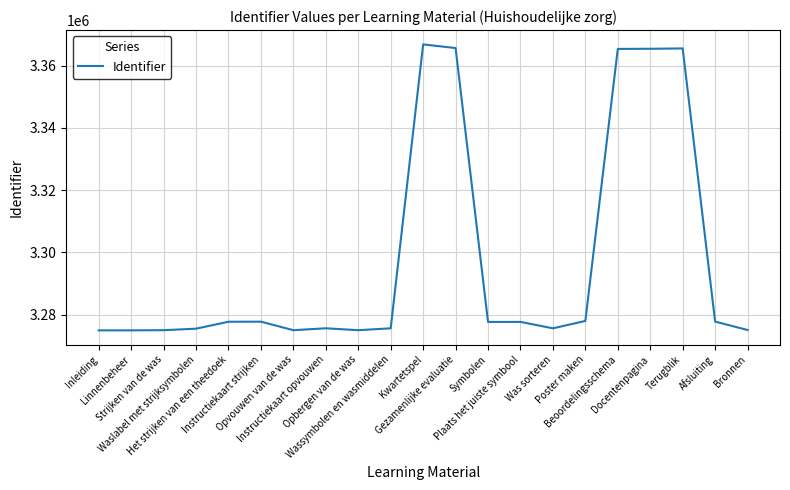

What is the minimum value shown in the chart?

3274994